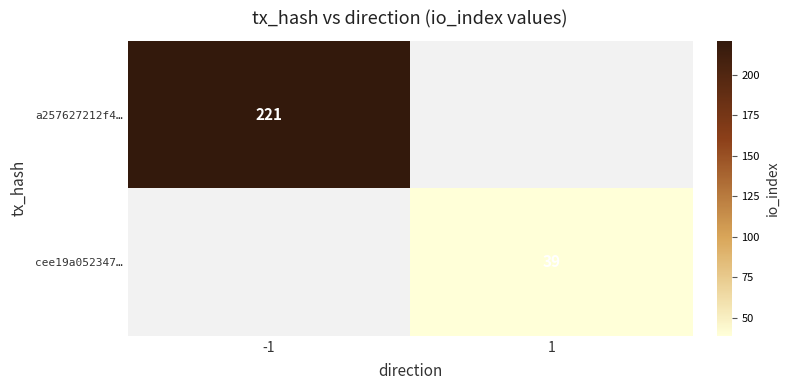

Is the value of a257627212f4… at -1 greater than the value of cee19a052347… at 1?

Yes